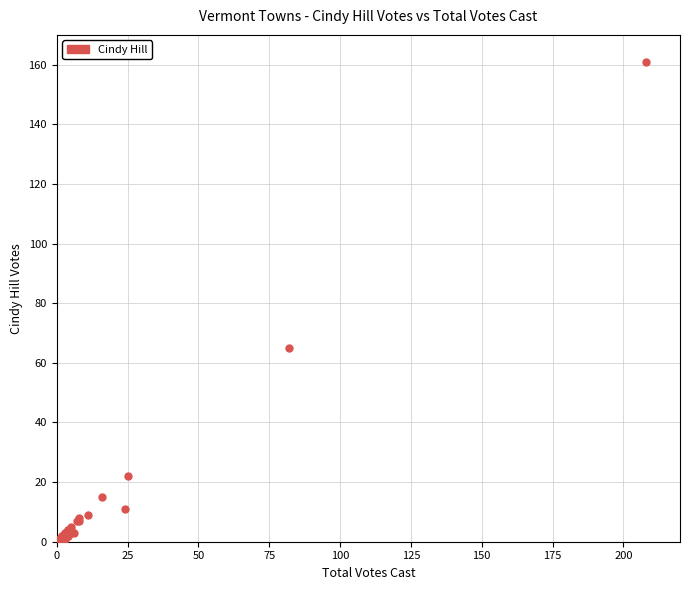

What Y value in the scatter plot is closest to 80?

65